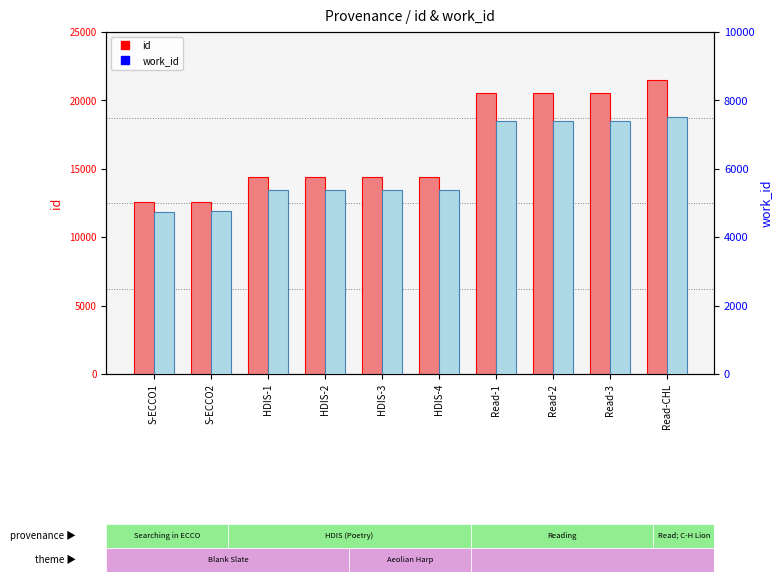

List the series in order of their peak value, highest first.

id, work_id